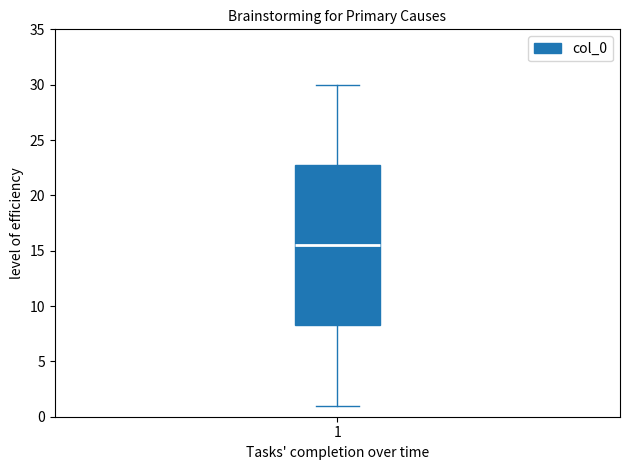

Where does the lower whisker of the box at x = 1 end on the y-axis? The values are not printed on the chart, so give them approximately, as read against the axis.

1.0